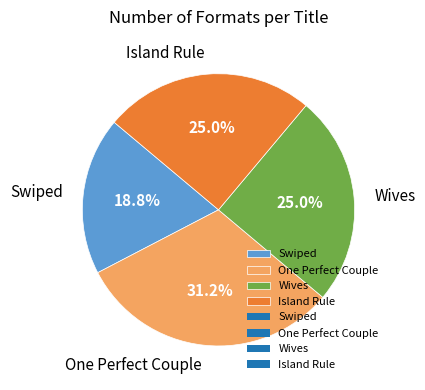

Which has a higher value, Swiped or Wives?

Wives